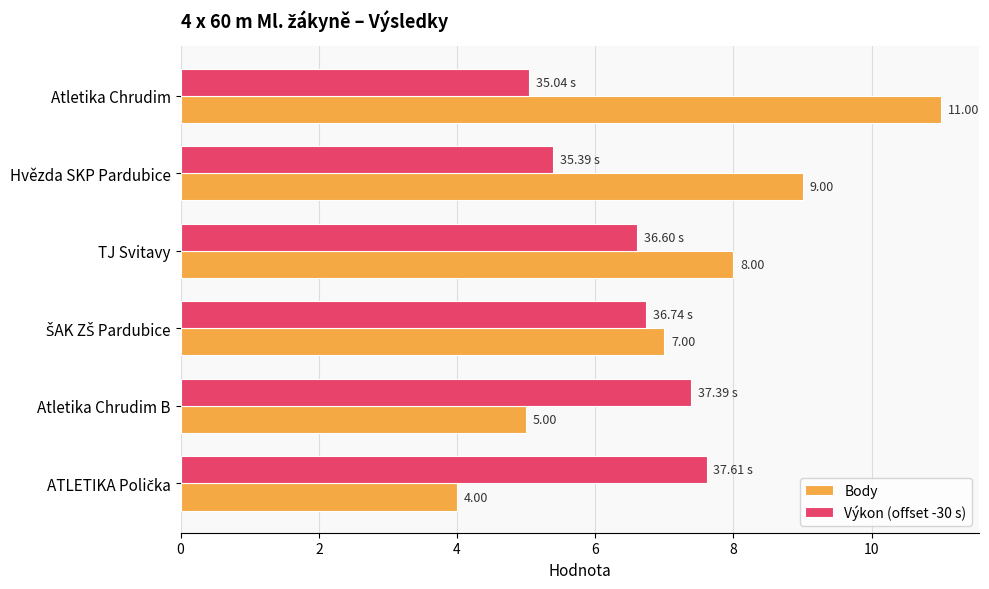

Which series has the largest range (max minus min)?

Body